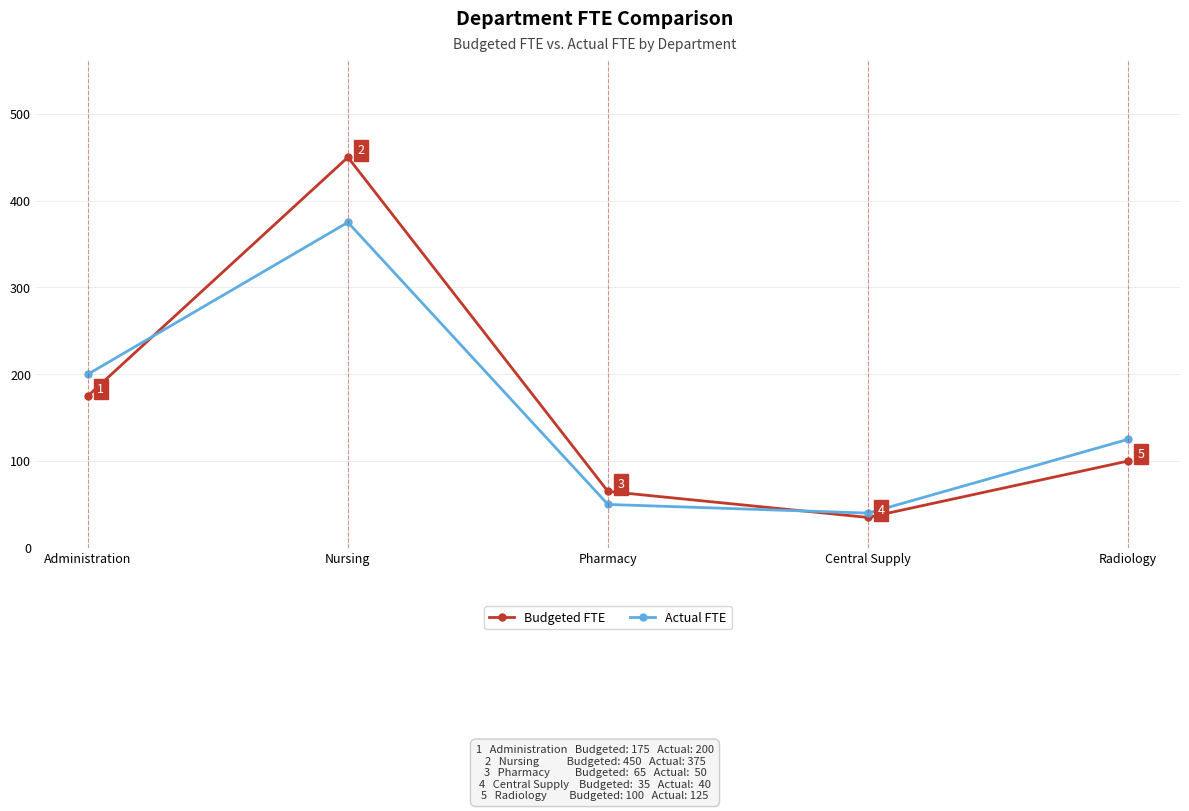

What is the label of the 2nd point from the right?

Central Supply